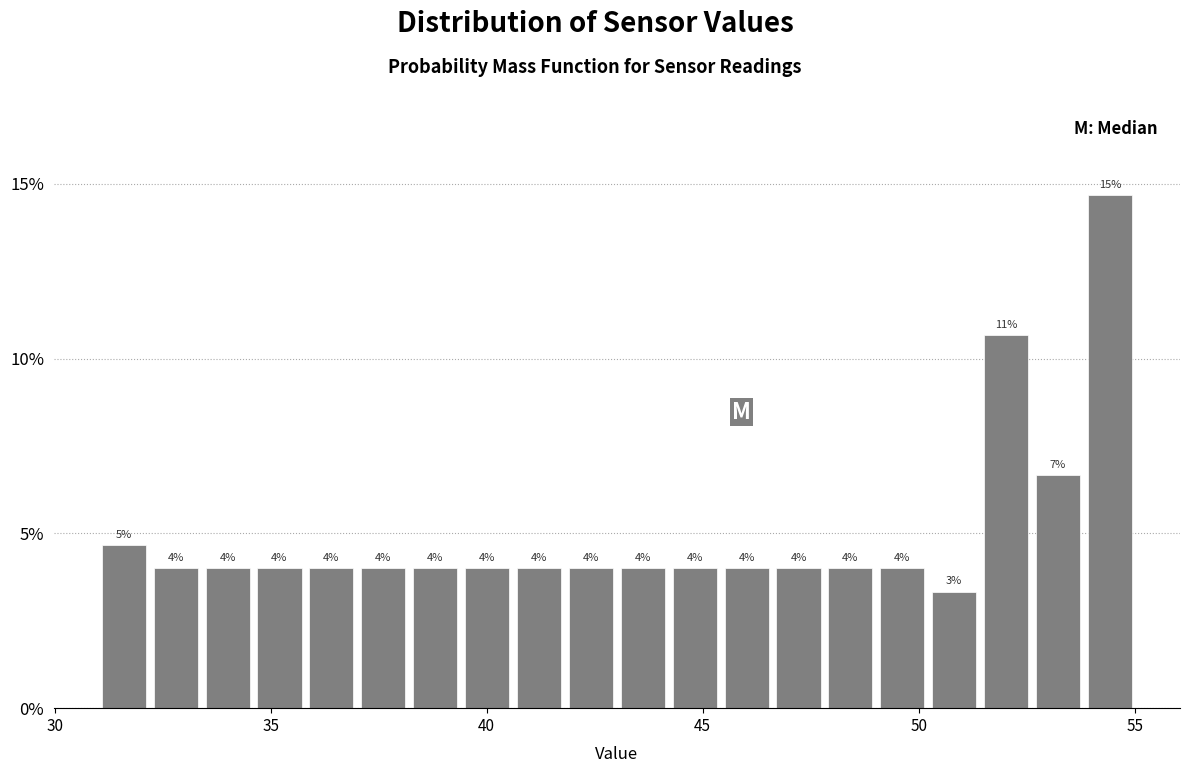

Around what value on the x-axis is the tallest bar? Give the approximate position of its centre, as read against the axis.

54.5